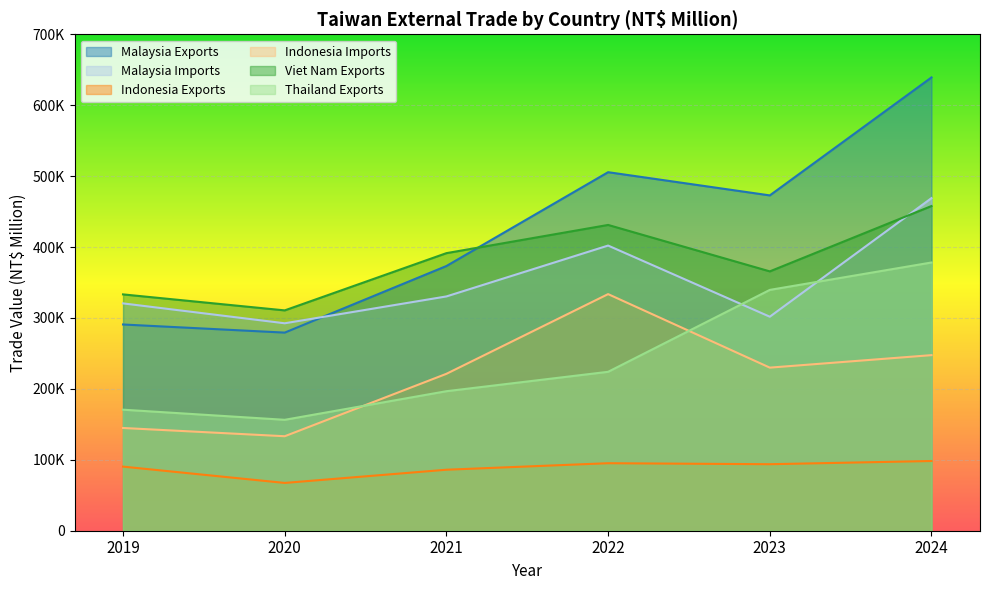

Reading right to left, transcribe all the data shown in this chart.

Malaysia Exports: 2024=639248	2023=472874	2022=505599	2021=373298	2020=279377	2019=290829
Malaysia Imports: 2024=469039	2023=301792	2022=402130	2021=330397	2020=292524	2019=320581
Indonesia Exports: 2024=98320	2023=93790	2022=95196	2021=86013	2020=67387	2019=90397
Indonesia Imports: 2024=247603	2023=229992	2022=333665	2021=221268	2020=133245	2019=144882
Viet Nam Exports: 2024=457873	2023=365713	2022=431209	2021=391430	2020=310713	2019=333266
Thailand Exports: 2024=378256	2023=339611	2022=224105	2021=196741	2020=156416	2019=170686